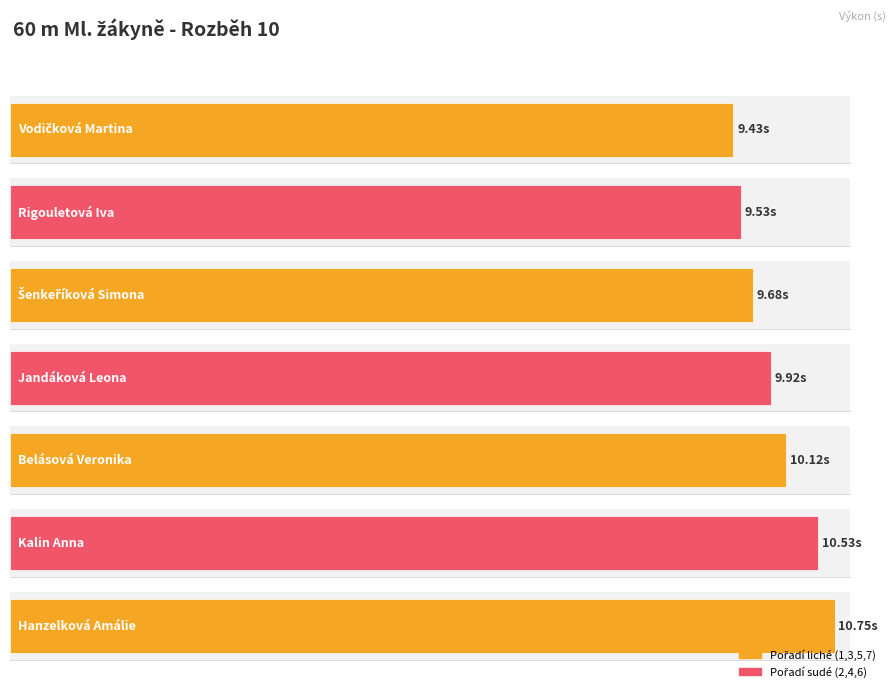

The value at Vodičková Martina is 9.4. True or false?

True